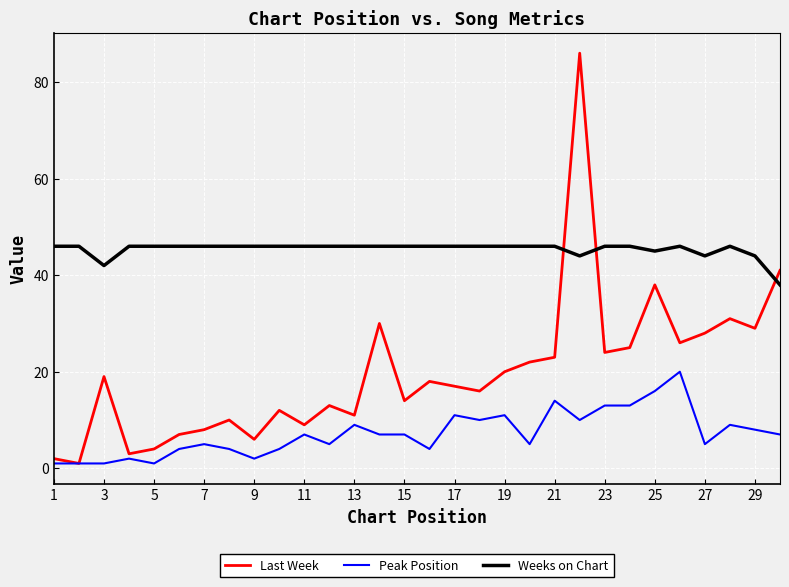

Which series has the largest range (max minus min)?

Last Week